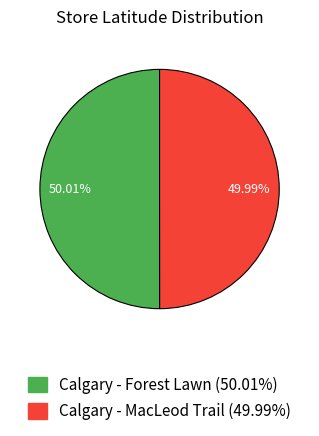

How many slices are in this pie chart?

2